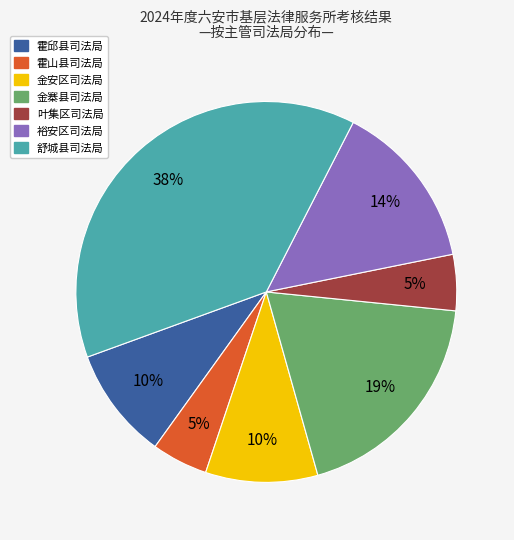

What is the ratio of the value at 霍山县司法局 to the value at 金安区司法局?

0.5